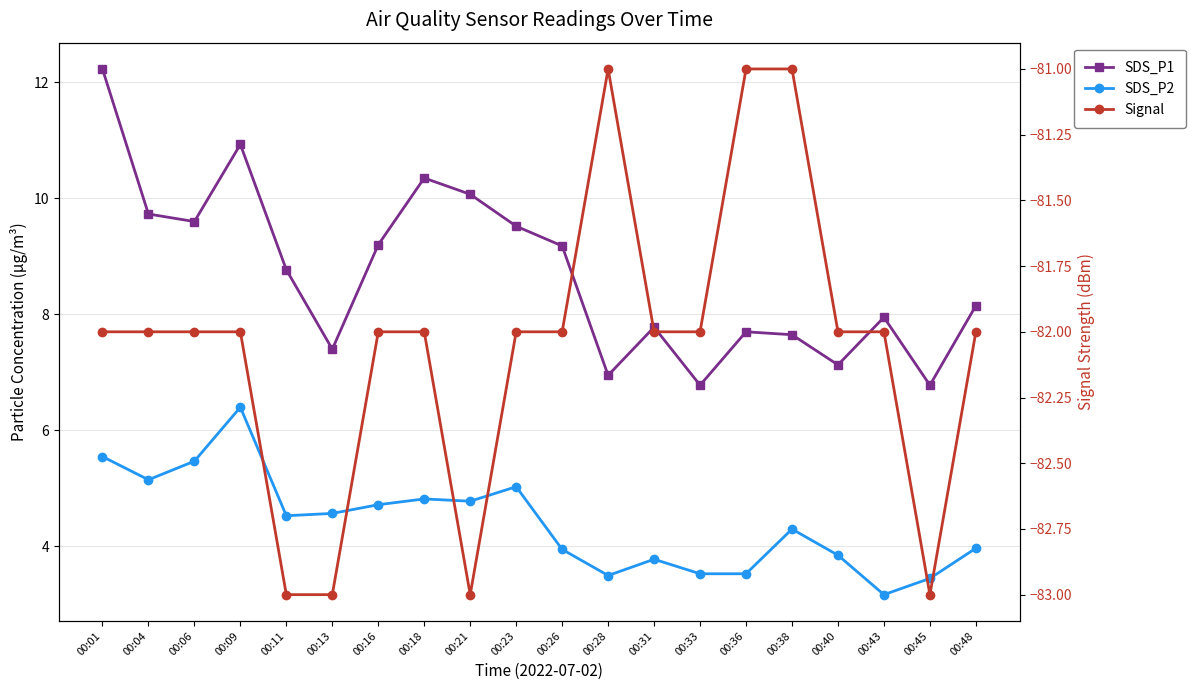

What is the sum of the Signal values at 00:18 and 00:21?

-165.0